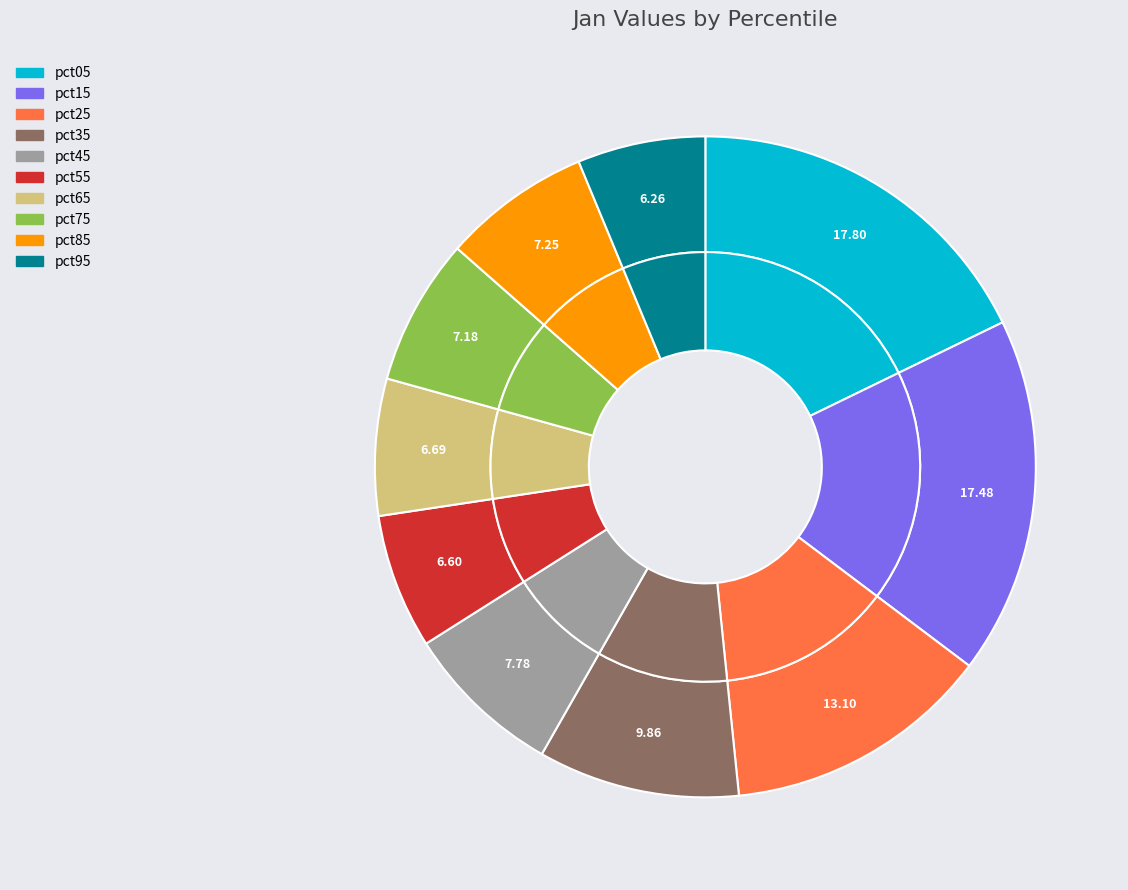

To the nearest percent, what is the average slice percentage?

10%